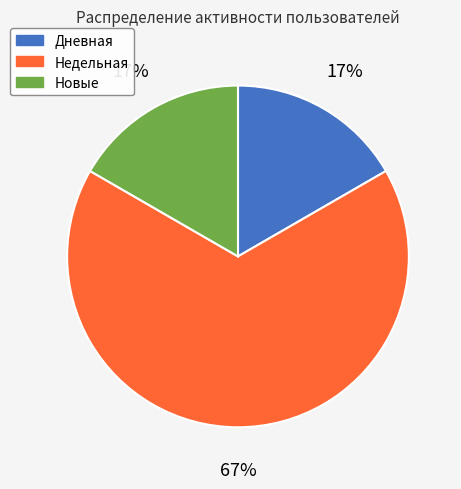

Does any single category account for the majority?

Yes